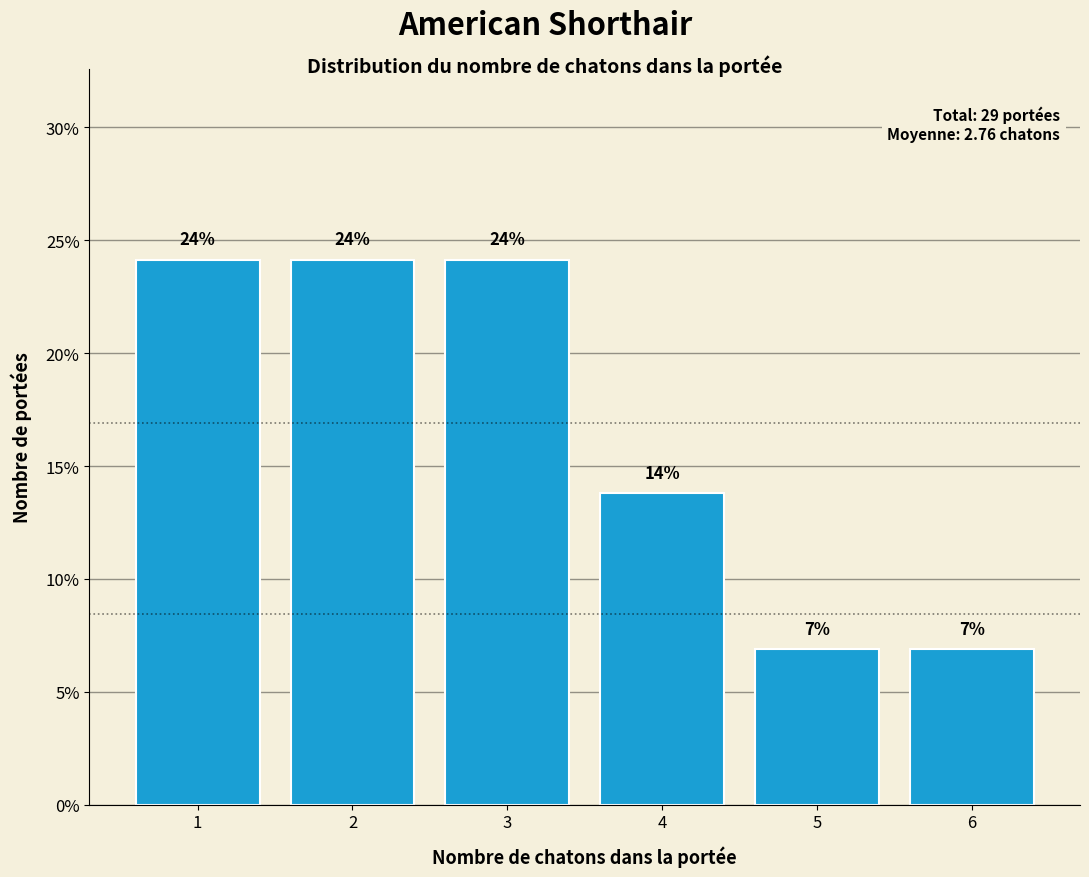

Does the chart contain any negative values?

No